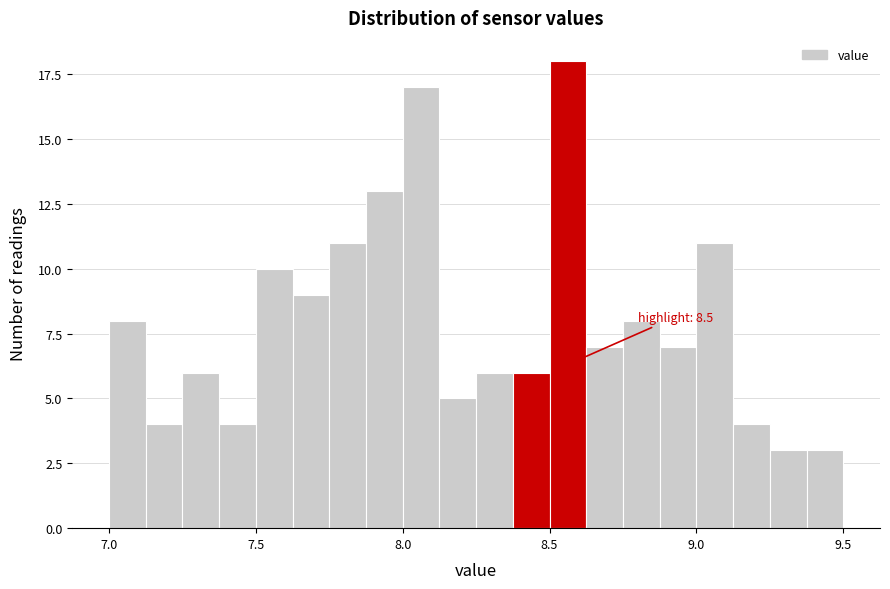

Read against the x-axis, roughly where is the centre of the tallest bar?

8.55